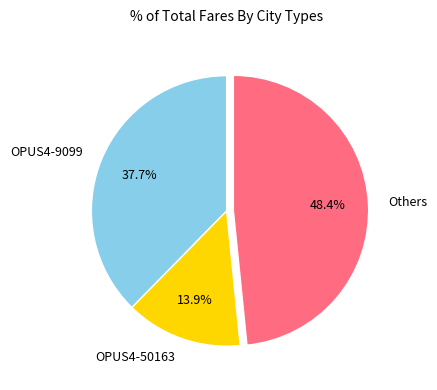

True or false: OPUS4-50163 accounts for 1% of the total.

False